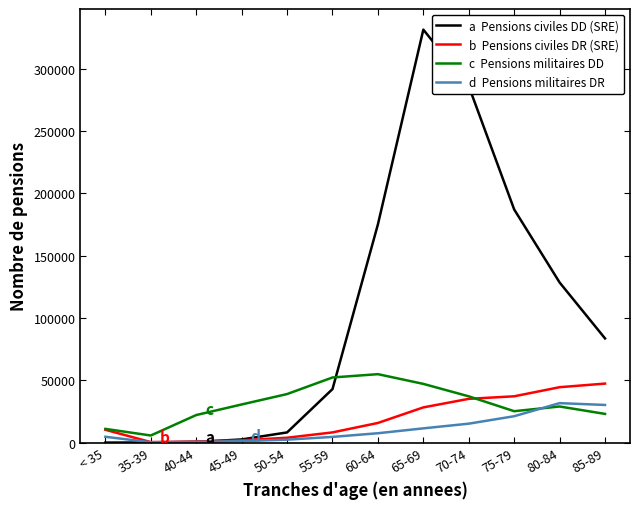

What is the greatest value displayed?

331265